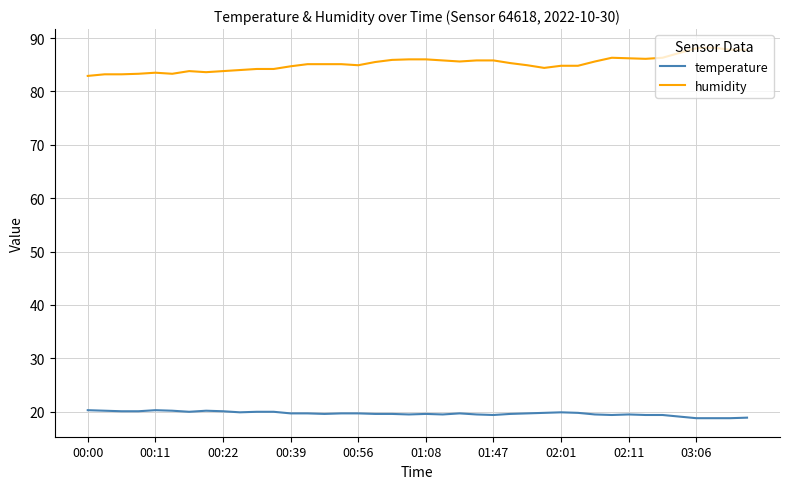

True or false: humidity and temperature cross at least once.

False